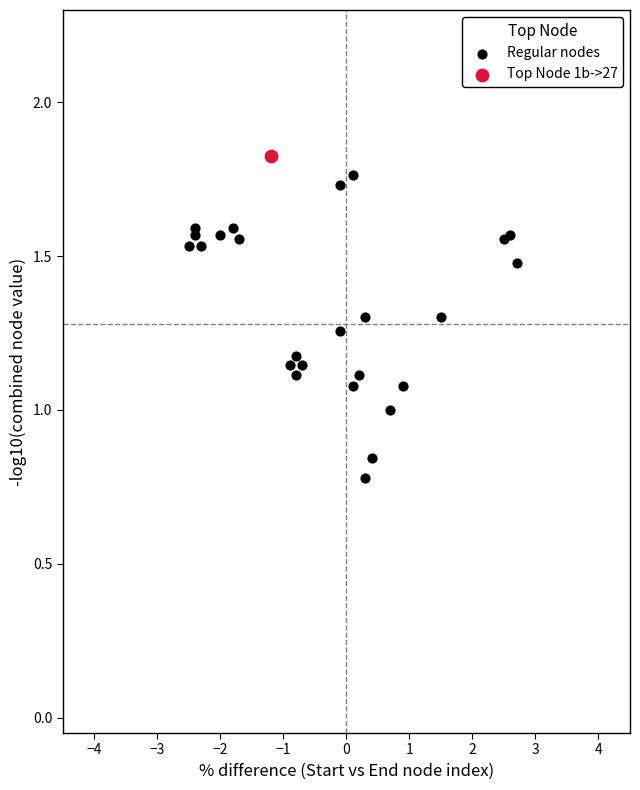

What are all the series names shown in the legend?

Regular nodes, Top Node 1b->27